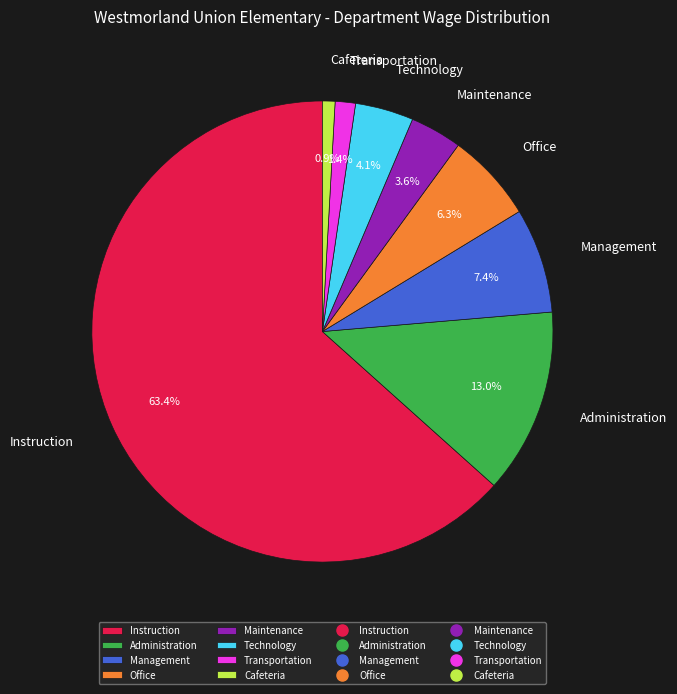

How much of the chart is everything except Management?

92.6%